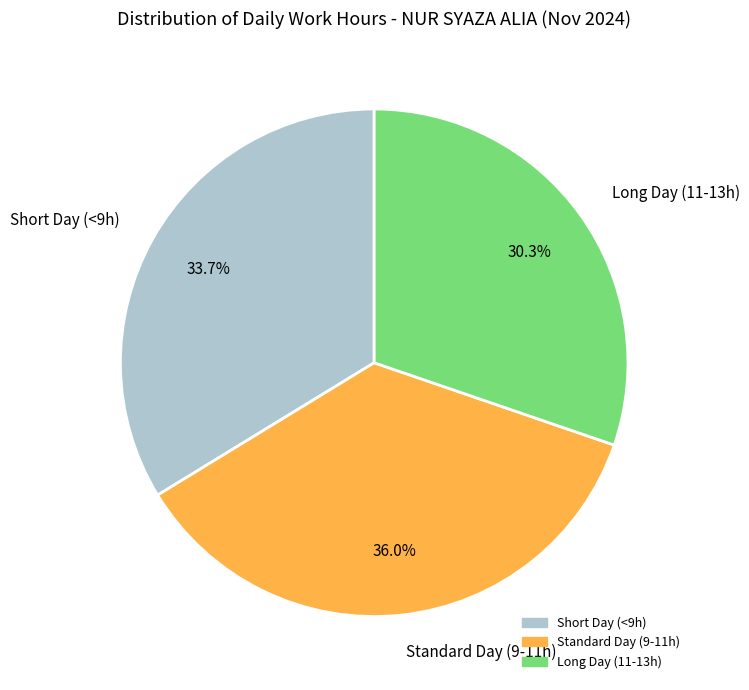

Count the number of slices in the pie.

3